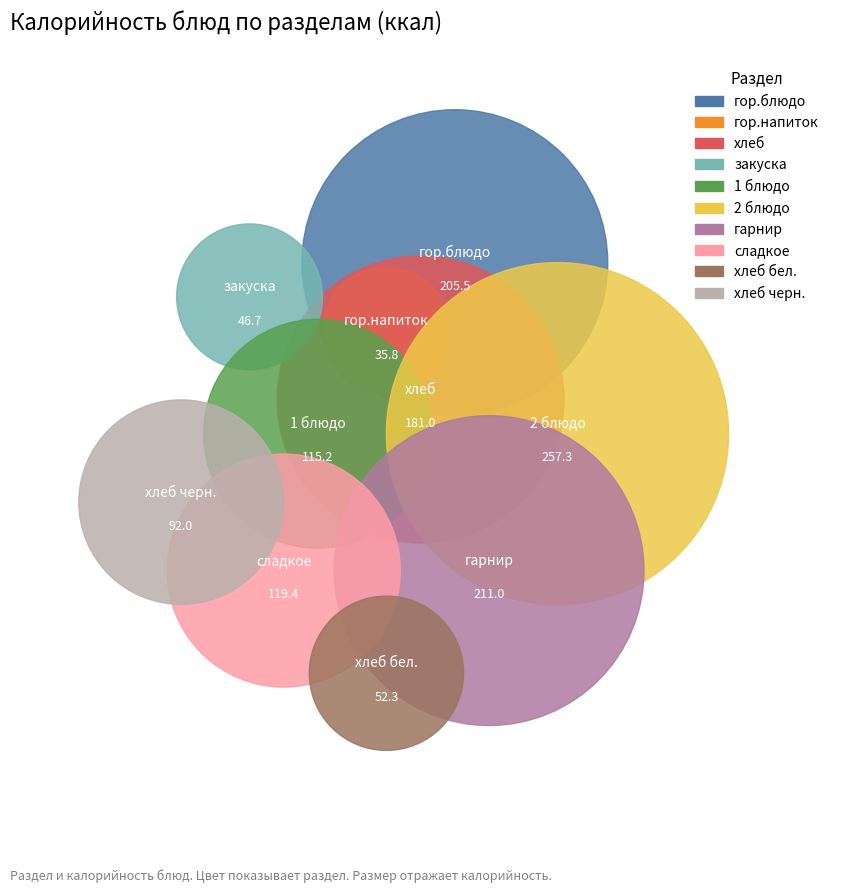

To the nearest percent, what is the difference between the largest and smallest slice percentages?

17%